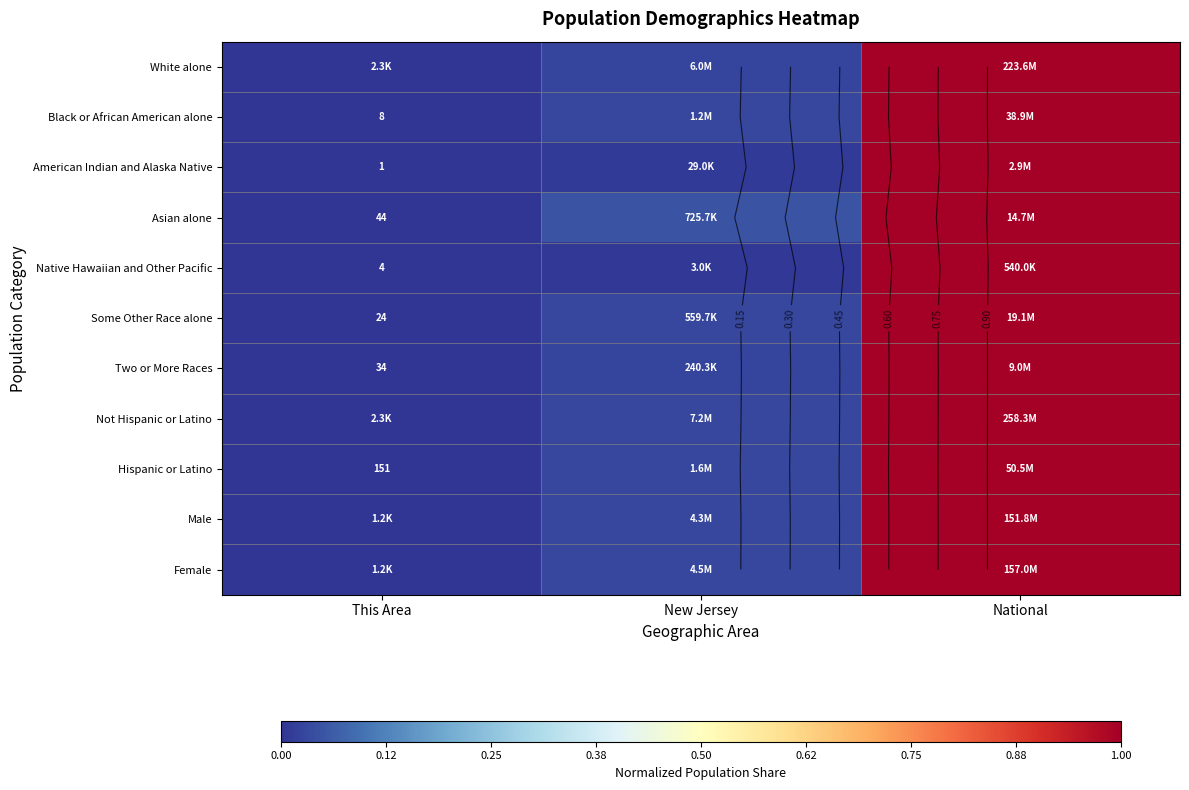

What is the highest value of the White alone series?

1.0